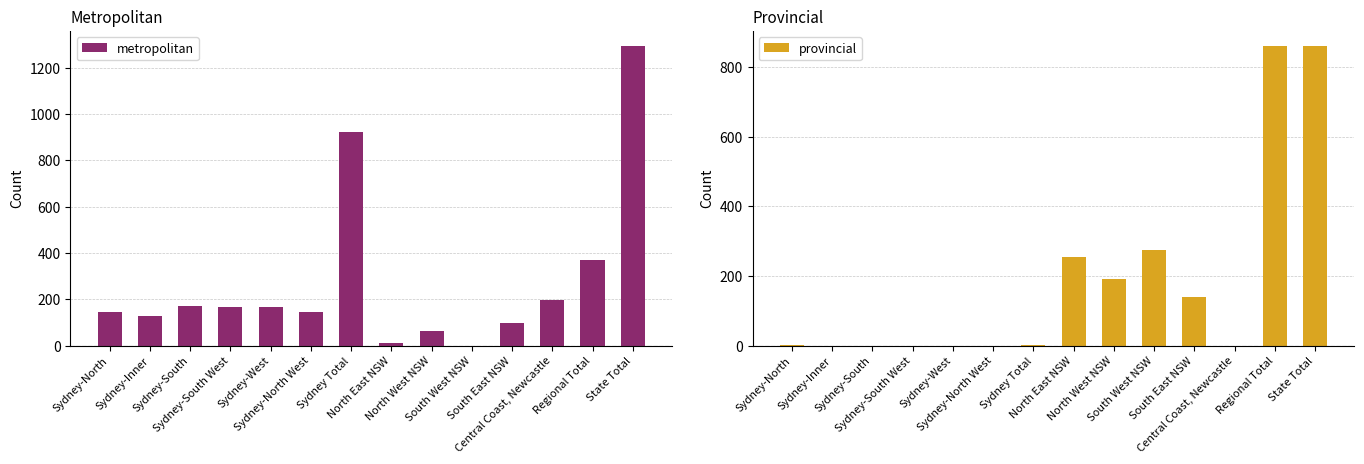

At which category is the sum across all series the highest?

State Total